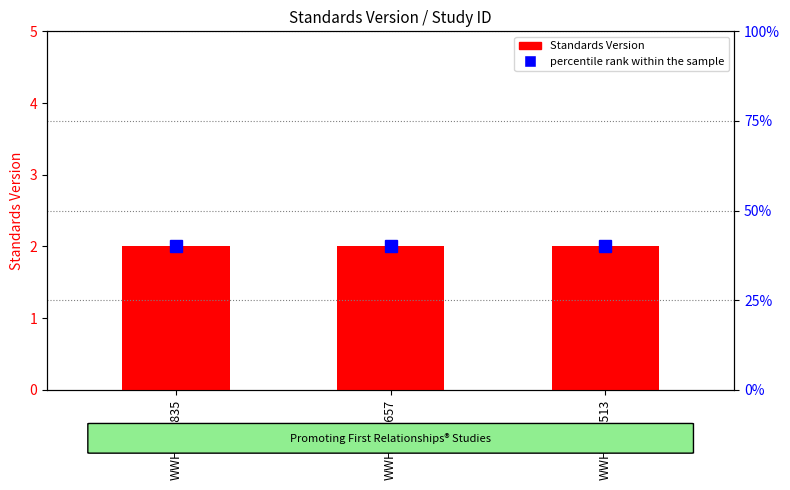

Rank the series by their maximum value, from highest to lowest.

percentile rank within the sample, Standards Version